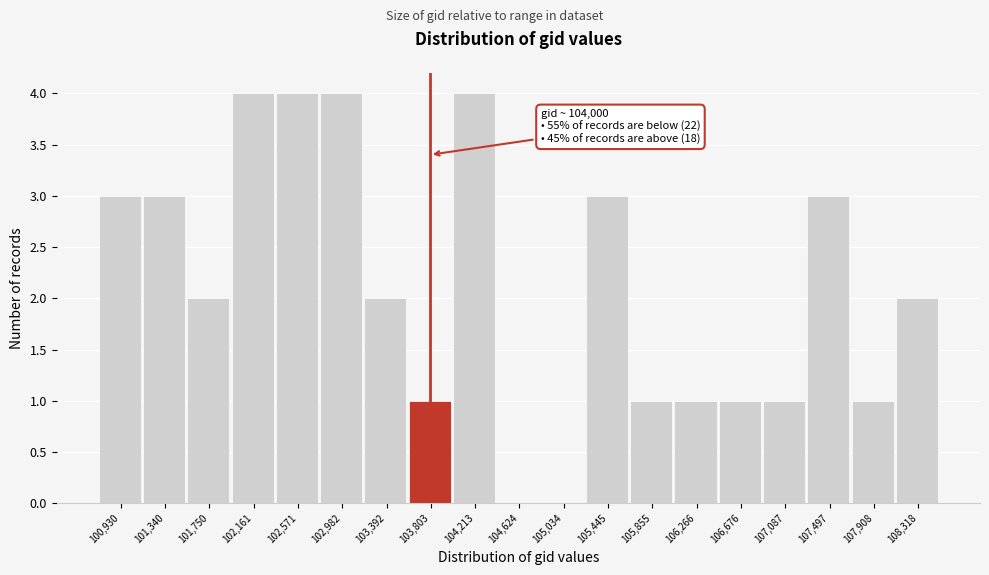

Reading left to right, transcribe all the data shown in this chart.

100,930=3	101,340=3	101,750=2	102,161=4	102,571=4	102,982=4	103,392=2	103,803=1	104,213=4	104,624=0	105,034=0	105,445=3	105,855=1	106,266=1	106,676=1	107,087=1	107,497=3	107,908=1	108,318=2